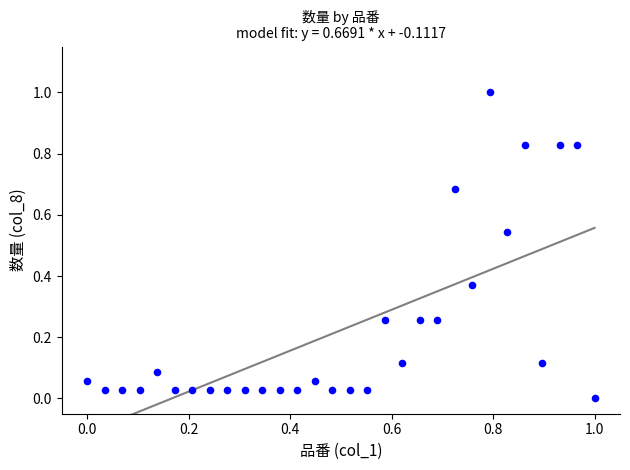

What is the range of Y values (max minus min)?

1.0